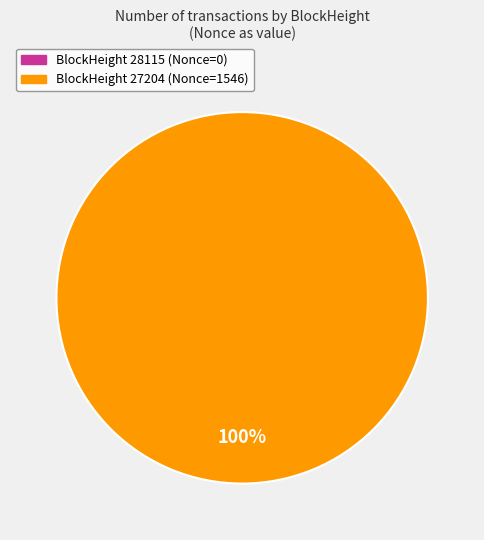

What is the largest slice in the pie chart?

27204